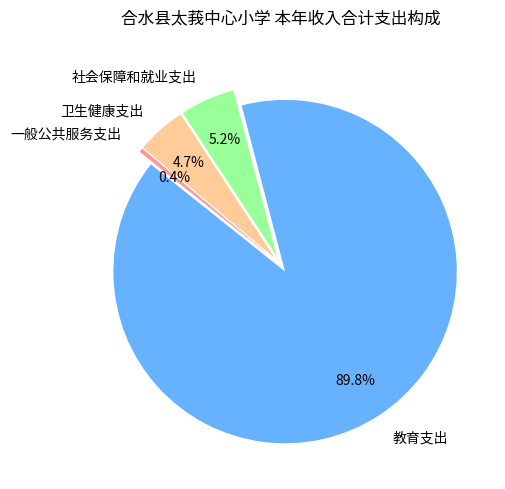

What percentage is the 教育支出 slice, to the nearest percent?

90%